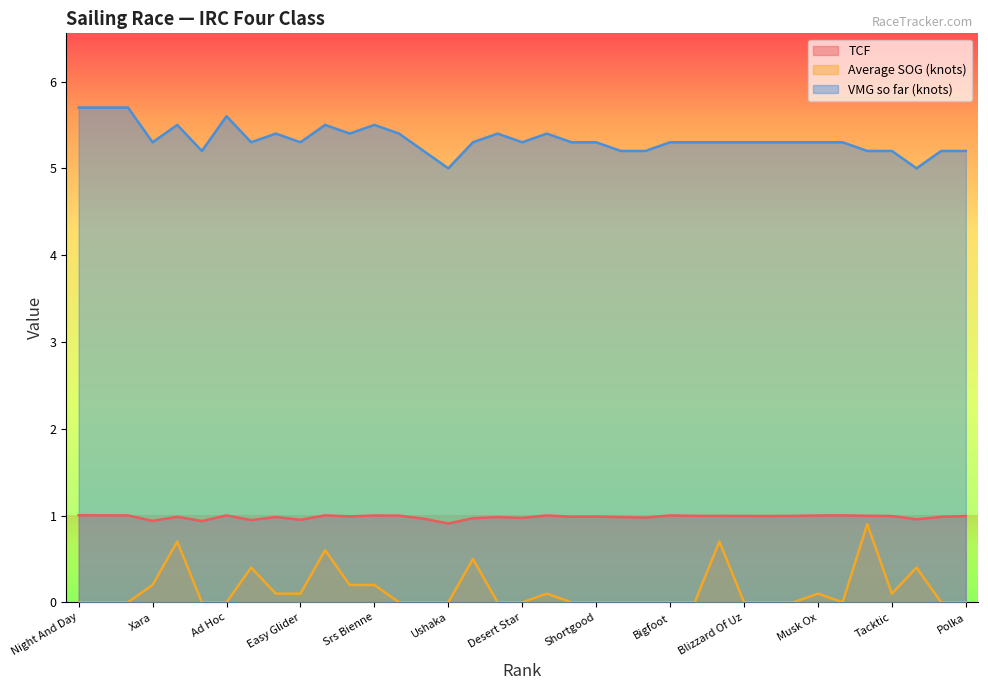

Reading left to right, what are all the values shown in this chart?

TCF: 1.0	1.0	1.0	0.9	1.0	0.9	1.0	0.9	1.0	1.0	1.0	1.0	1.0	1.0	1.0	0.9	1.0	1.0	1.0	1.0	1.0	1.0	1.0	1.0	1.0	1.0	1.0	1.0	1.0	1.0	1.0	1.0	1.0	1.0	1.0	1.0	1.0
Average SOG (knots): 0.0	0.0	0.0	0.2	0.7	0.0	0.0	0.4	0.1	0.1	0.6	0.2	0.2	0.0	0.0	0.0	0.5	0.0	0.0	0.1	0.0	0.0	0.0	0.0	0.0	0.0	0.7	0.0	0.0	0.0	0.1	0.0	0.9	0.1	0.4	0.0	0.0
VMG so far (knots): 5.7	5.7	5.7	5.3	5.5	5.2	5.6	5.3	5.4	5.3	5.5	5.4	5.5	5.4	5.2	5.0	5.3	5.4	5.3	5.4	5.3	5.3	5.2	5.2	5.3	5.3	5.3	5.3	5.3	5.3	5.3	5.3	5.2	5.2	5.0	5.2	5.2